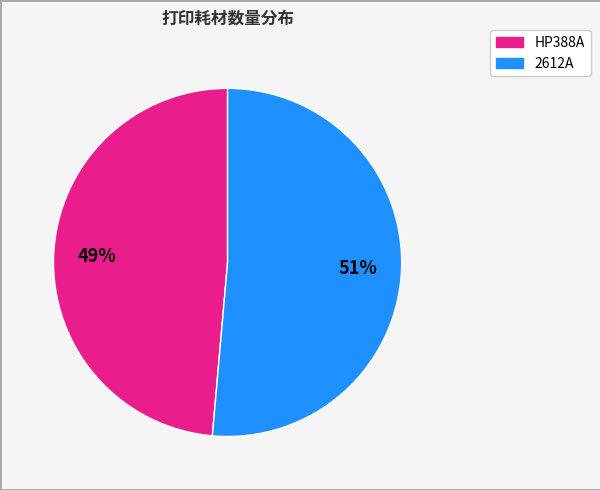

To the nearest percent, what is the average slice percentage?

50%